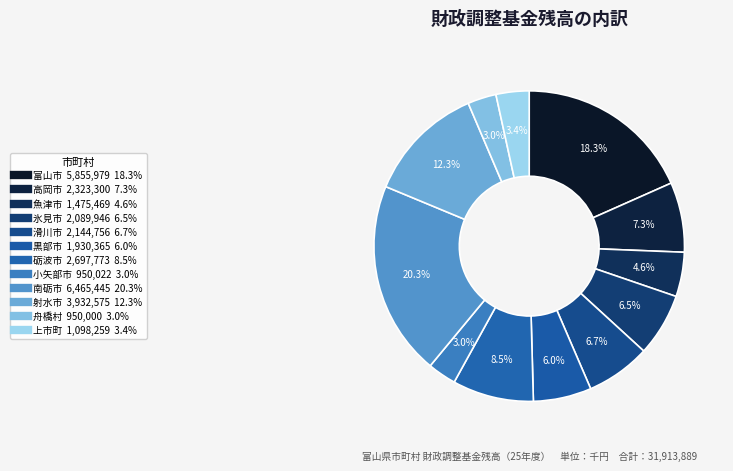

What percentage is the 滑川市 slice, to the nearest percent?

7%